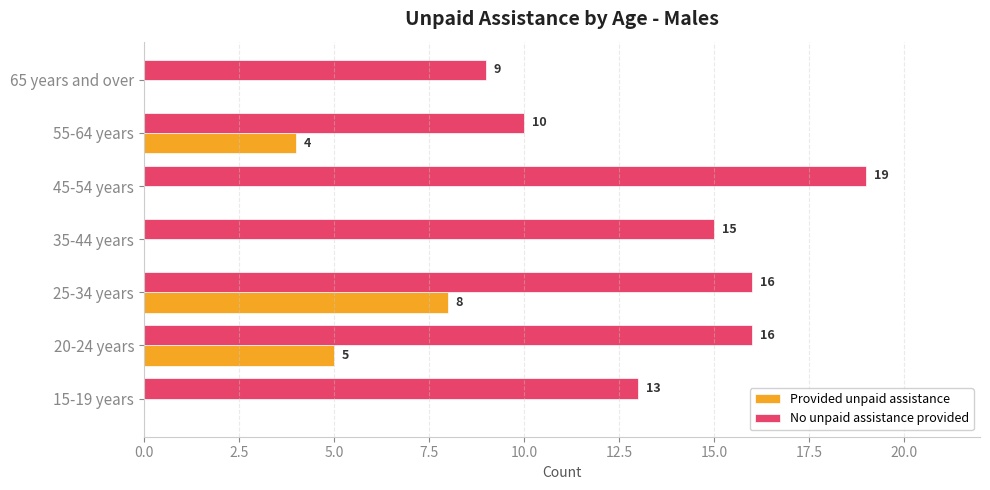

Which series has the largest range (max minus min)?

No unpaid assistance provided